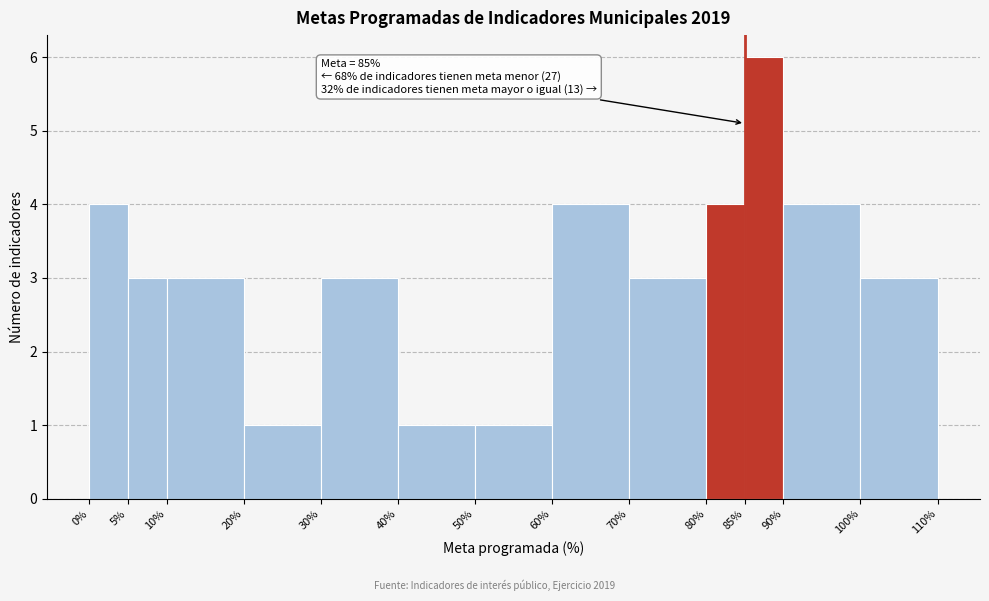

Which range on the x-axis has the tallest bar?

85% to 90%